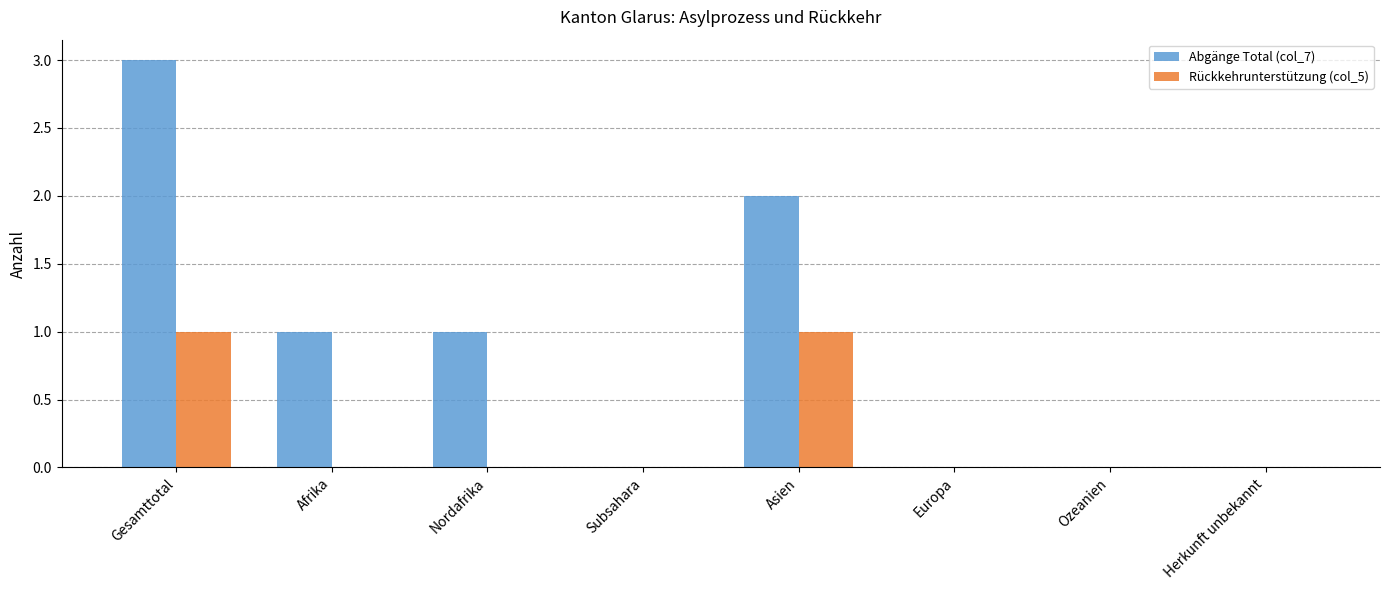

The value of Abgänge Total (col_7) at Afrika is 1. True or false?

True